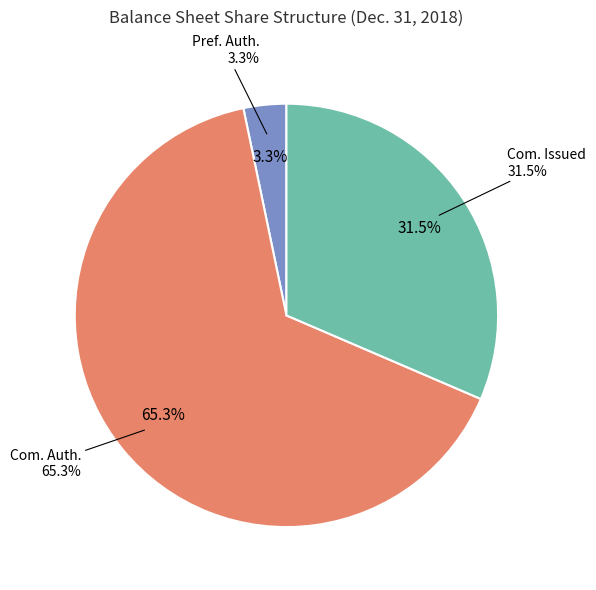

Count the number of slices in the pie.

3